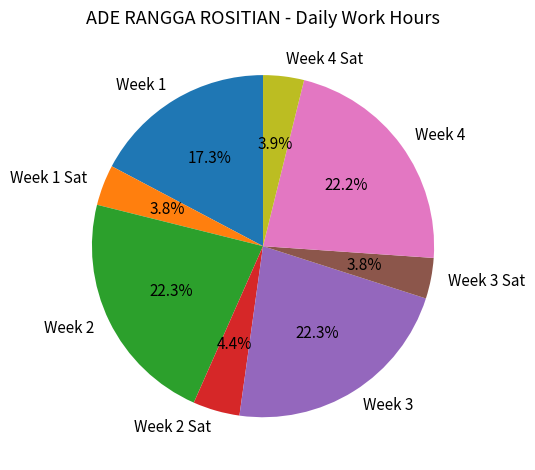

Does any single category account for the majority?

No